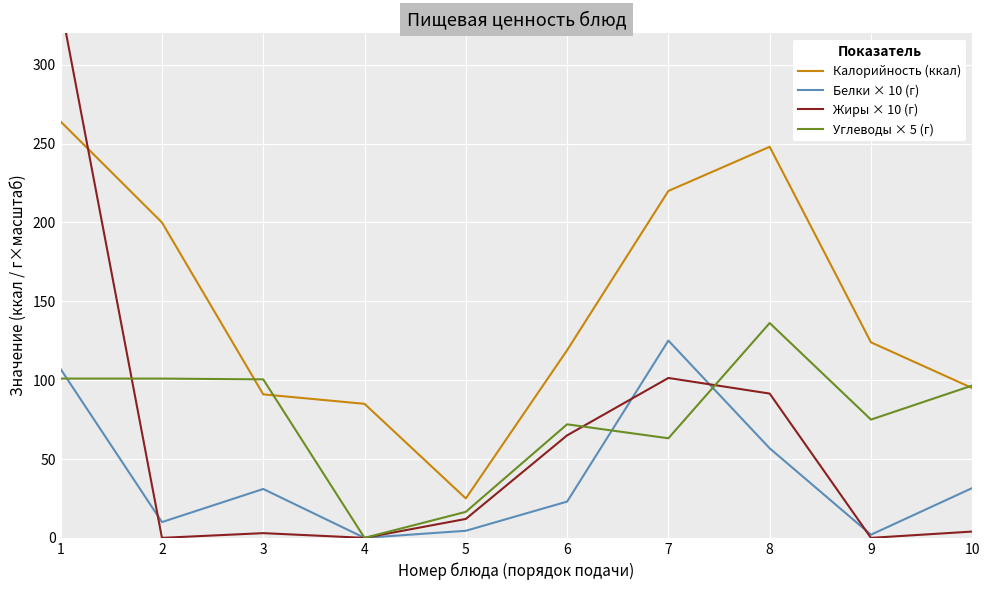

Reading left to right, extract all data points from this chart.

Калорийность (ккал): 264.0	200.0	91.0	85.0	25.0	119.0	220.0	248.0	124.0	95.0
Белки × 10 (г): 107.0	10.0	31.0	0.0	4.5	23.0	125.1	56.8	2.0	31.6
Жиры × 10 (г): 338.0	0.0	3.0	0.0	12.0	65.0	101.4	91.5	0.0	4.0
Углеводы × 5 (г): 101.0	101.0	100.5	0.0	16.5	72.0	63.2	136.2	75.0	96.6